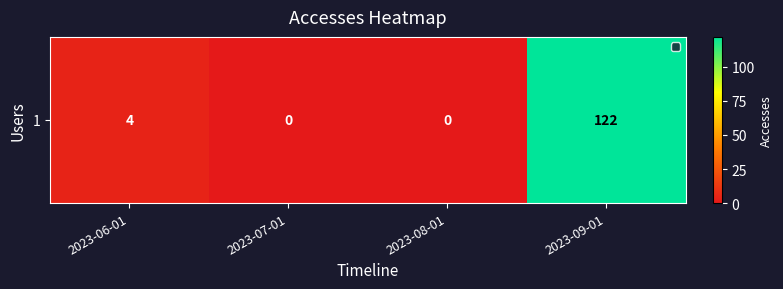

How many values are below 4?

2